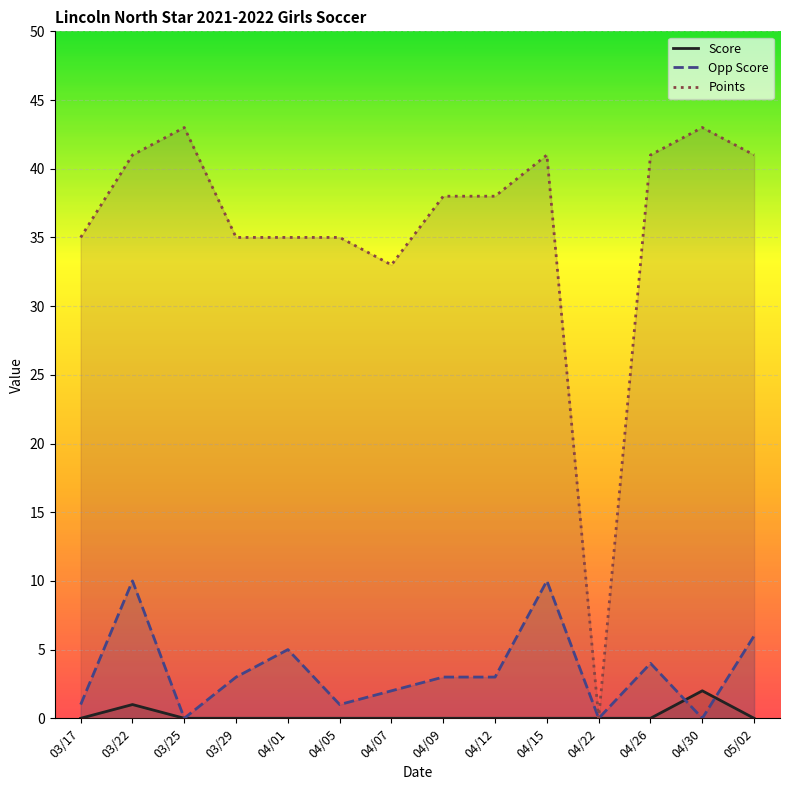

Which series has the largest total across all categories?

Points